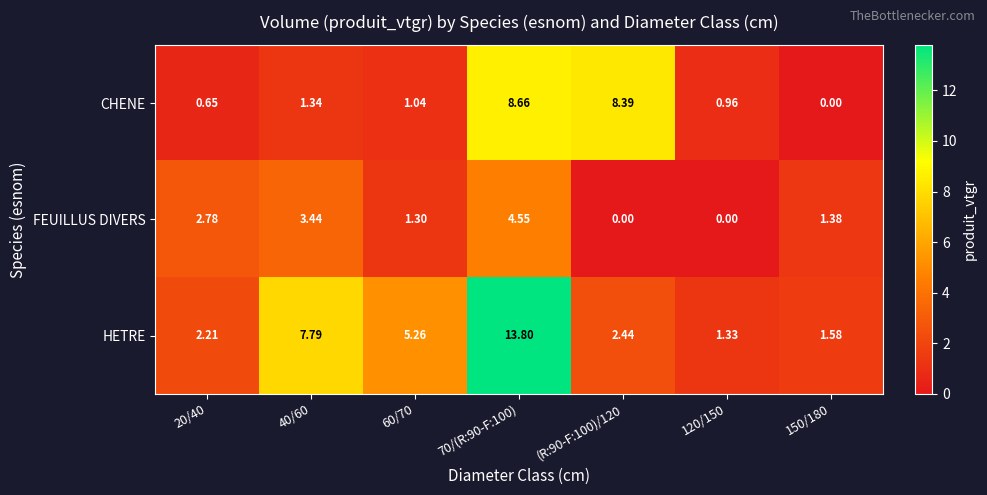

Which series has the largest total across all categories?

HETRE